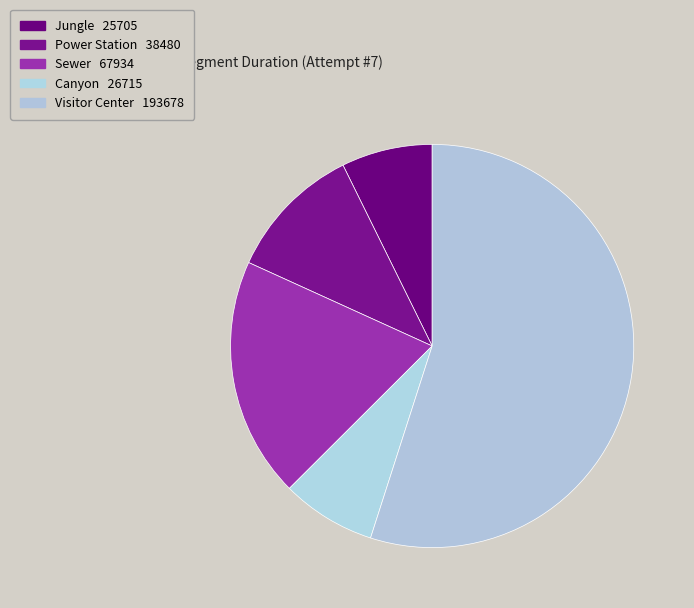

Which has a higher value, Canyon or Sewer?

Sewer